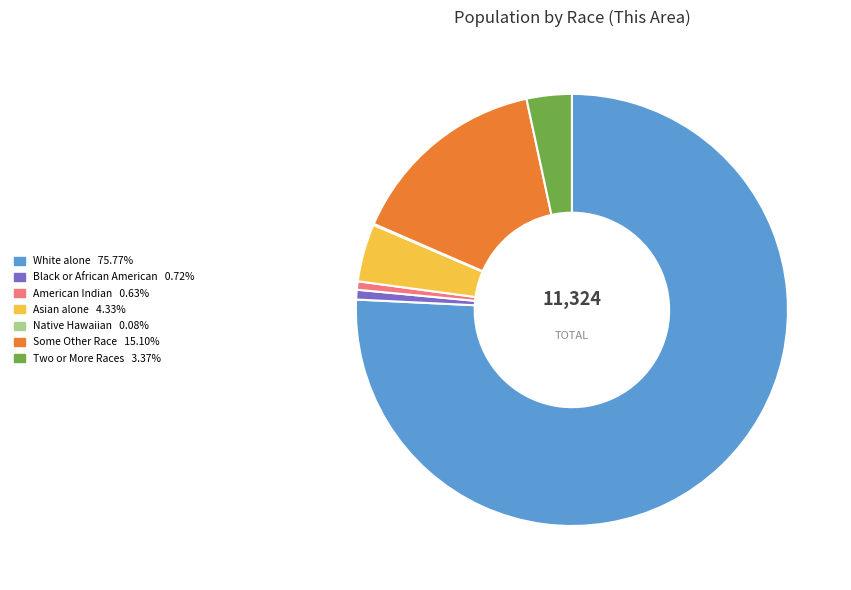

Does any single category account for the majority?

Yes